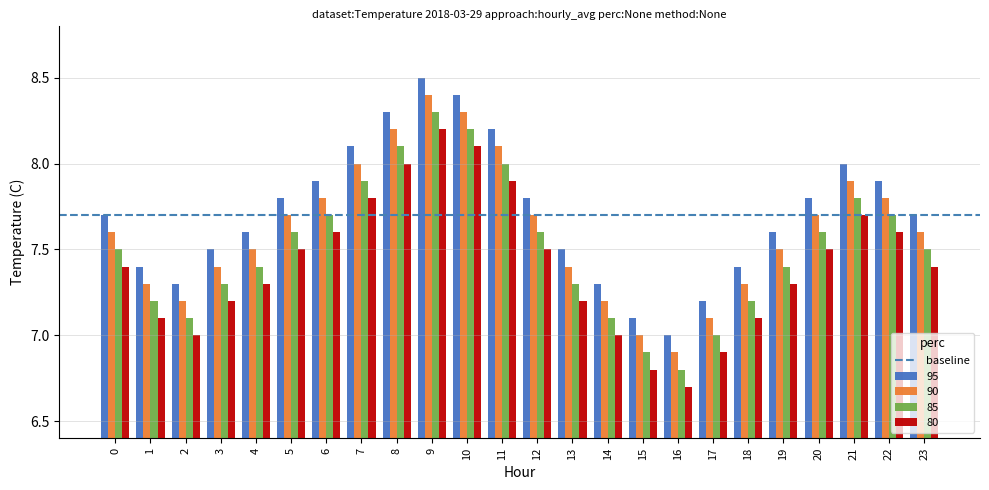

The value of 90 at 17 is 11.6. True or false?

False